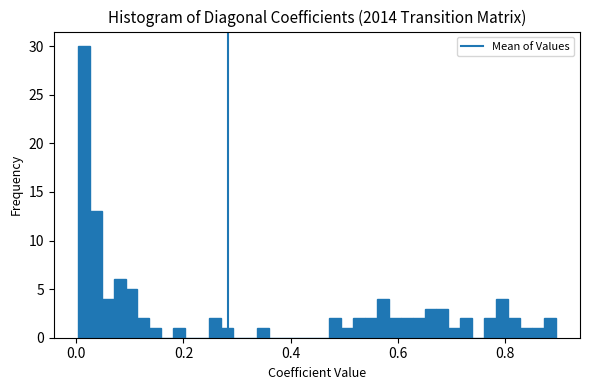

Read against the x-axis, roughly where is the centre of the tallest bar?

0.02